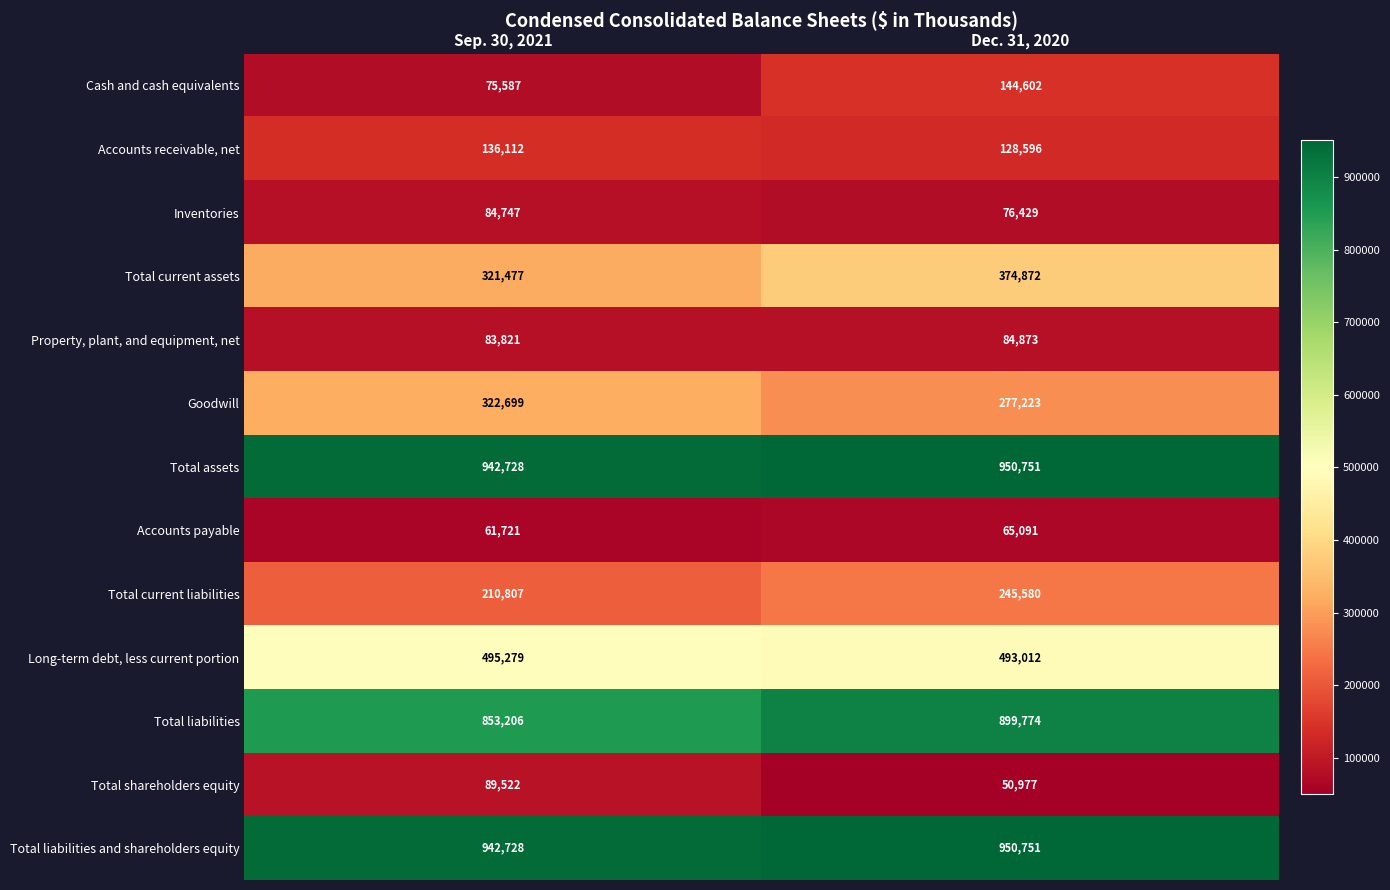

Which series has the largest range (max minus min)?

Cash and cash equivalents